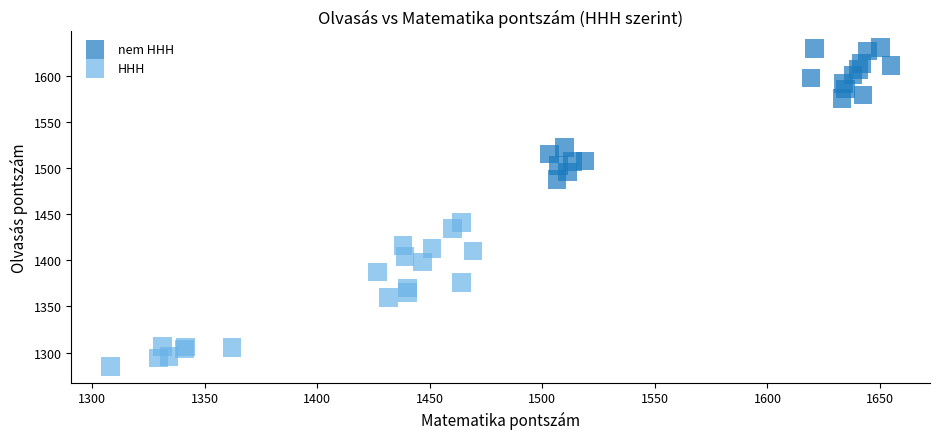

Which series reaches the maximum Y coordinate?

nem HHH